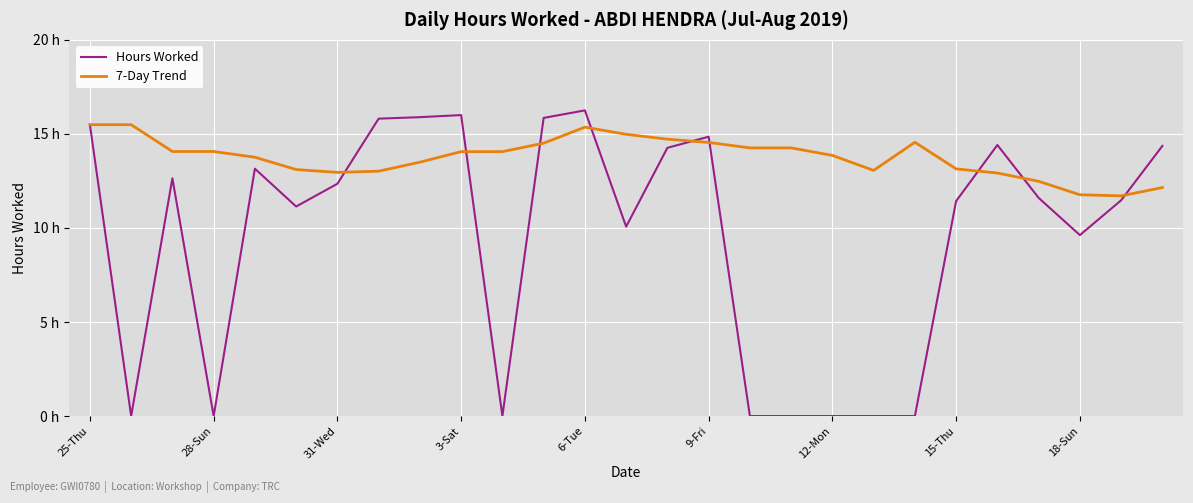

What are all the series names shown in the legend?

Hours Worked, 7-Day Trend